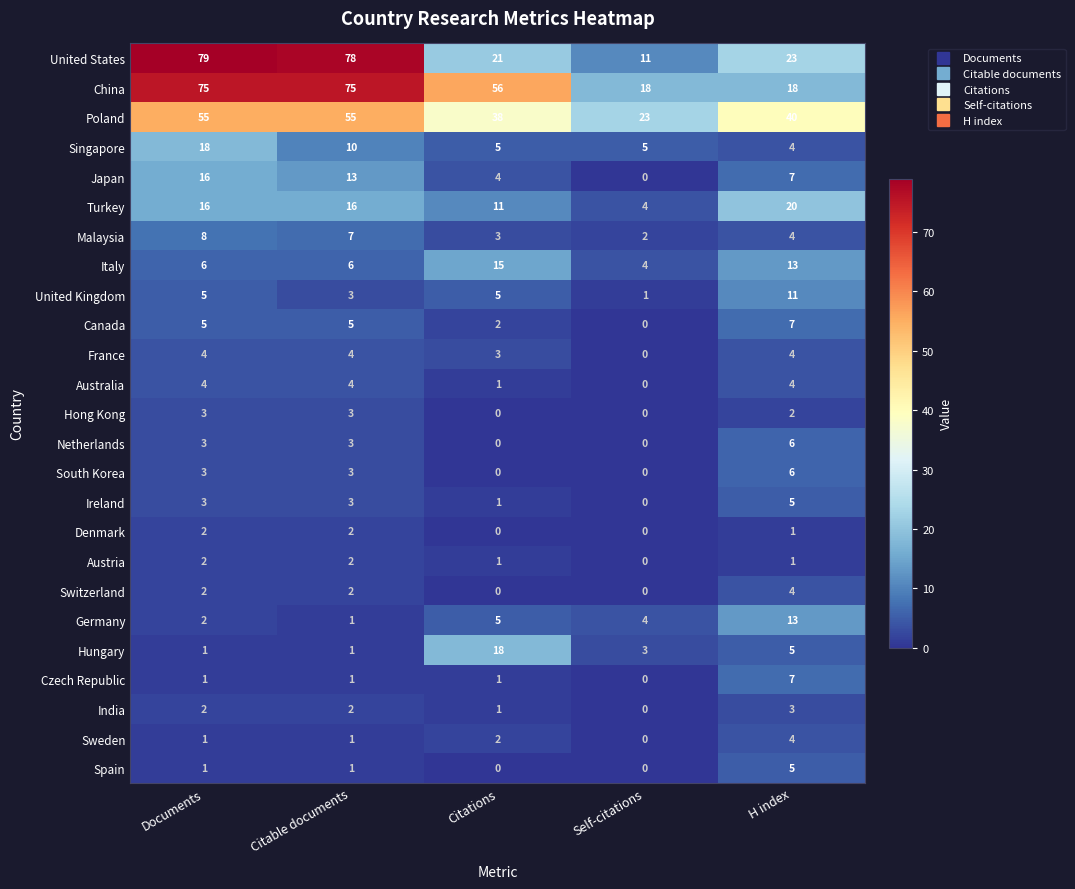

Count the number of categories in the chart.

5